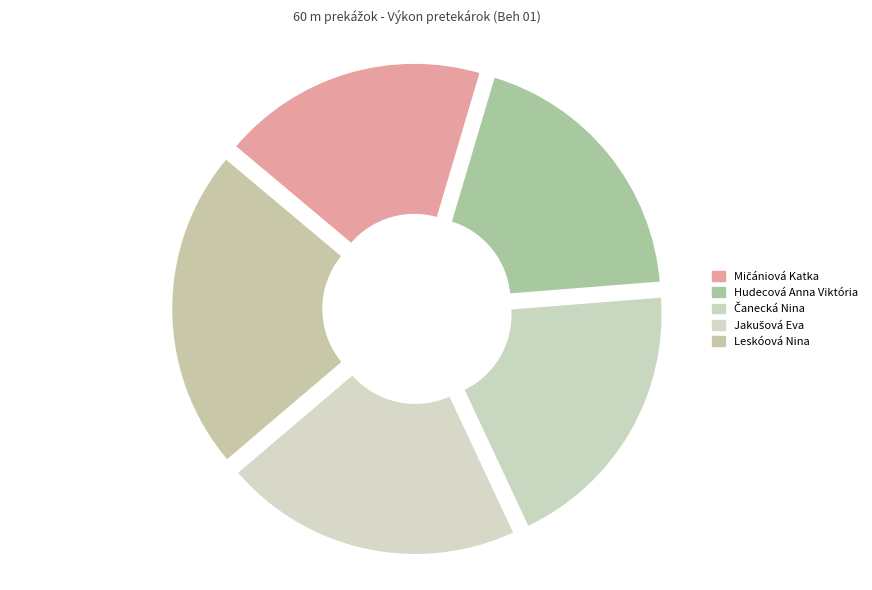

Count the number of slices in the pie.

5